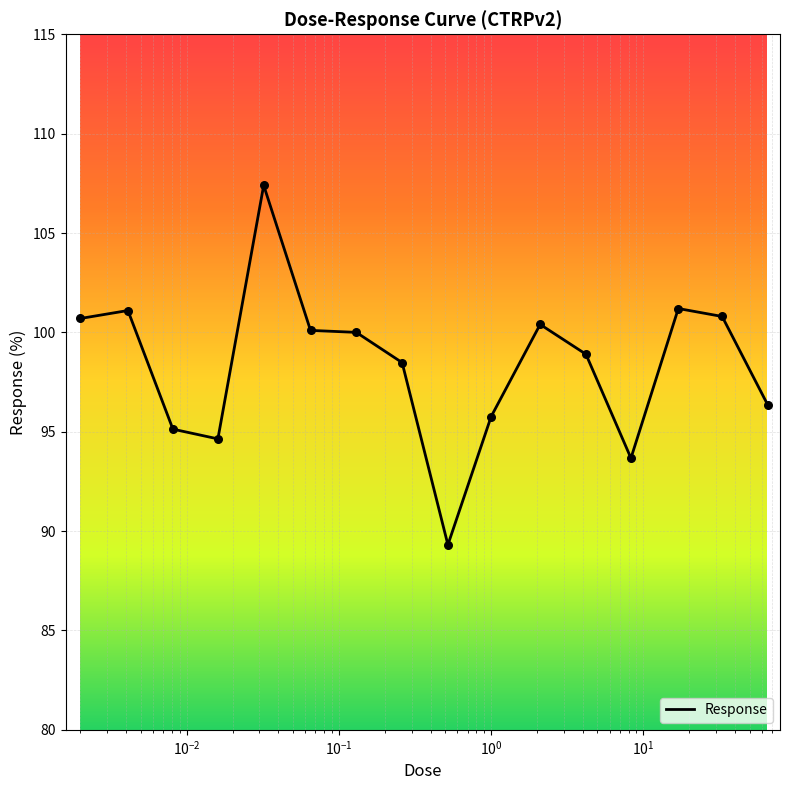

What is the difference between the maximum and minimum values?

18.1